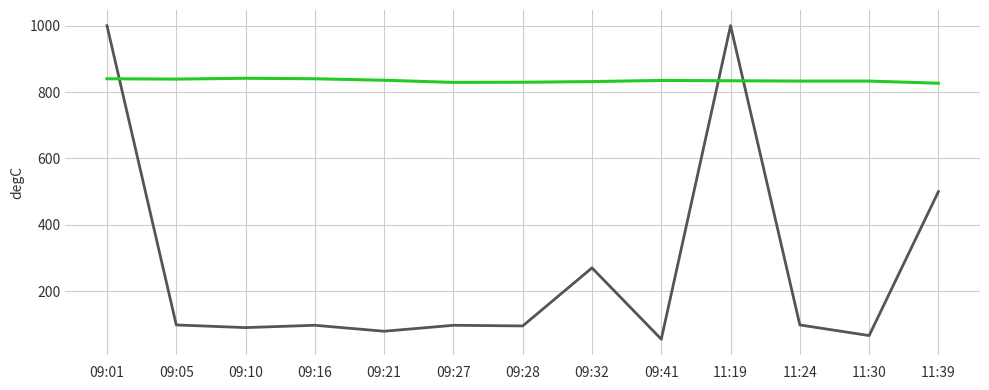

What is the spread (max minus min) of values at 11:19?

166.0